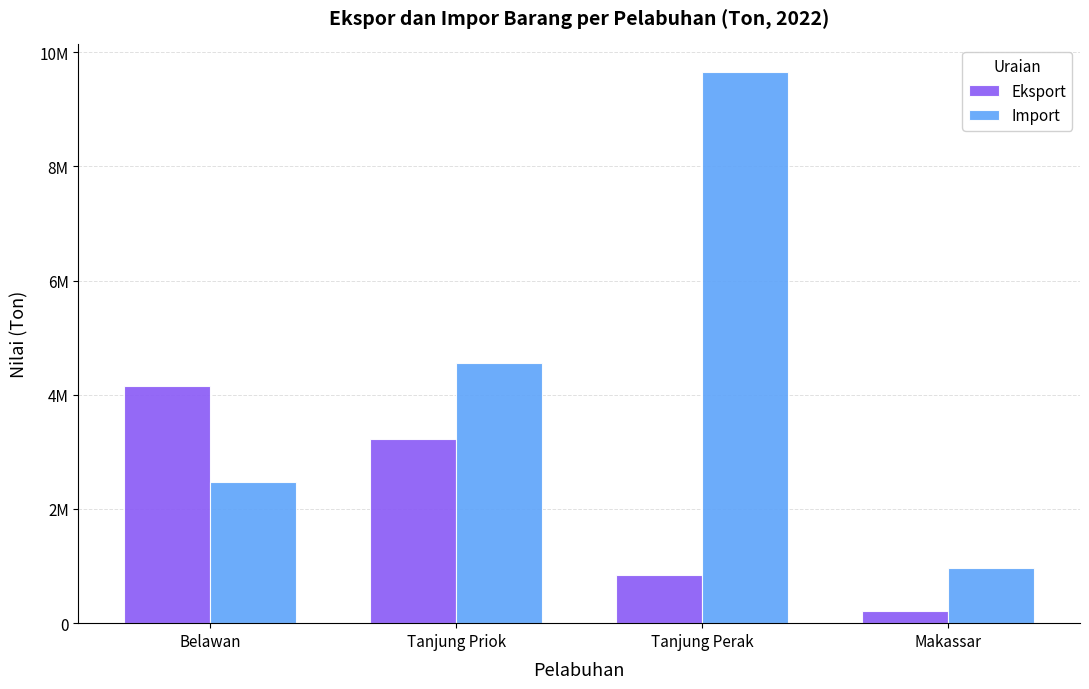

What is the maximum value shown in the chart?

9654706